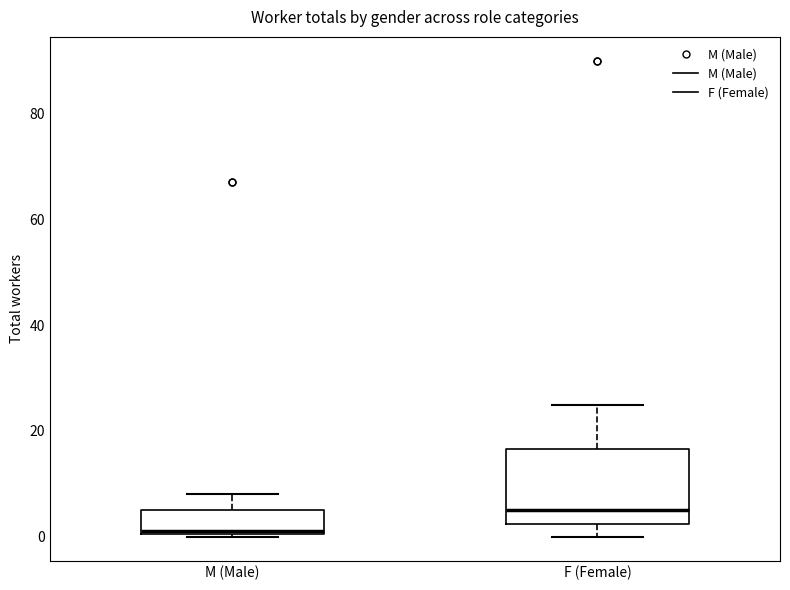

Which box has the highest median line?

F (Female)